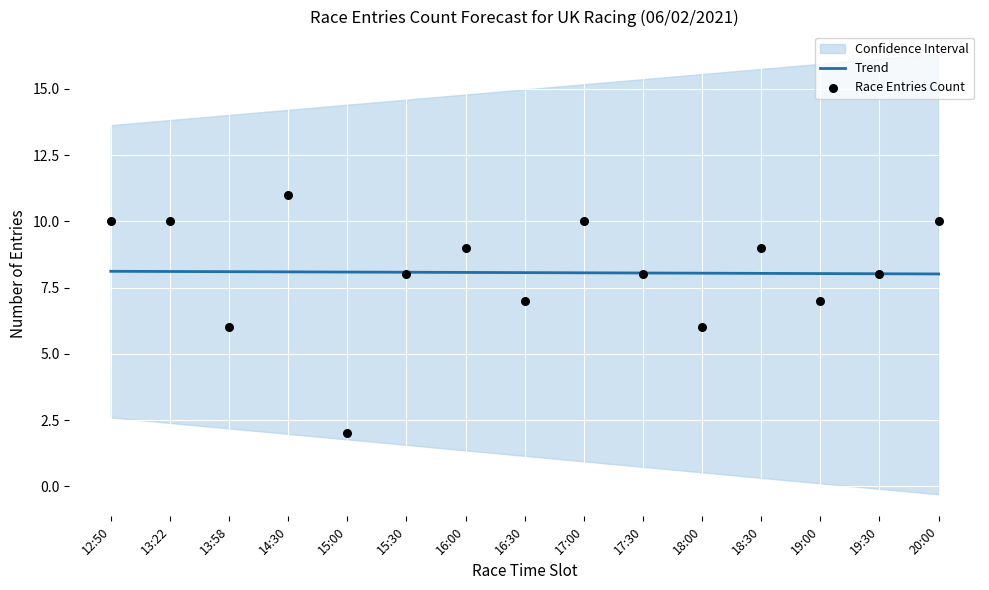

The Trend series shows 13.7 at 16:30. True or false?

False